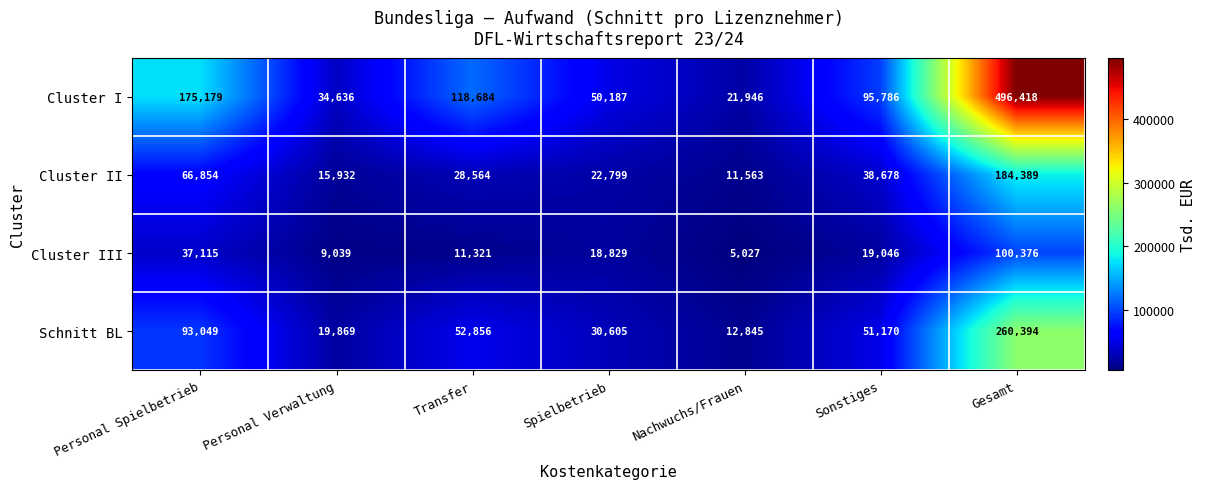

What is the total value across all series at Sonstiges?

204680